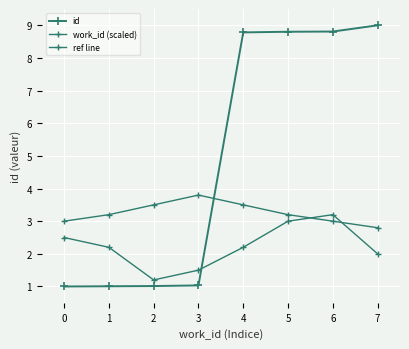

True or false: work_id (scaled) and id intersect in this chart.

True